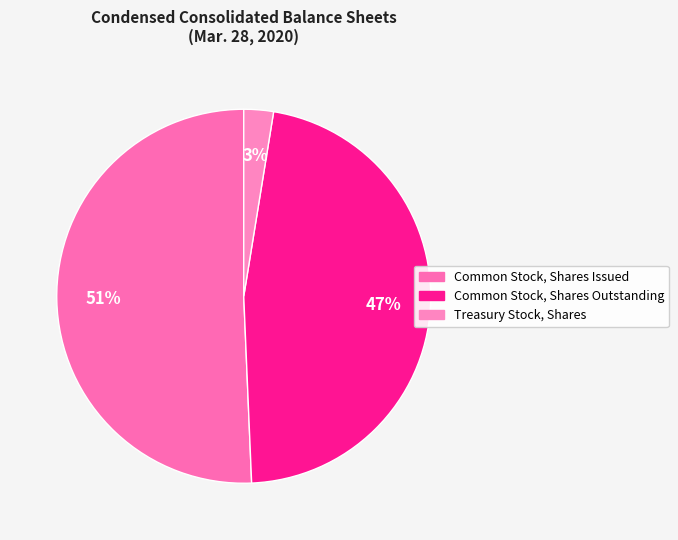

Does Treasury Stock, Shares account for over 50% of the chart?

No